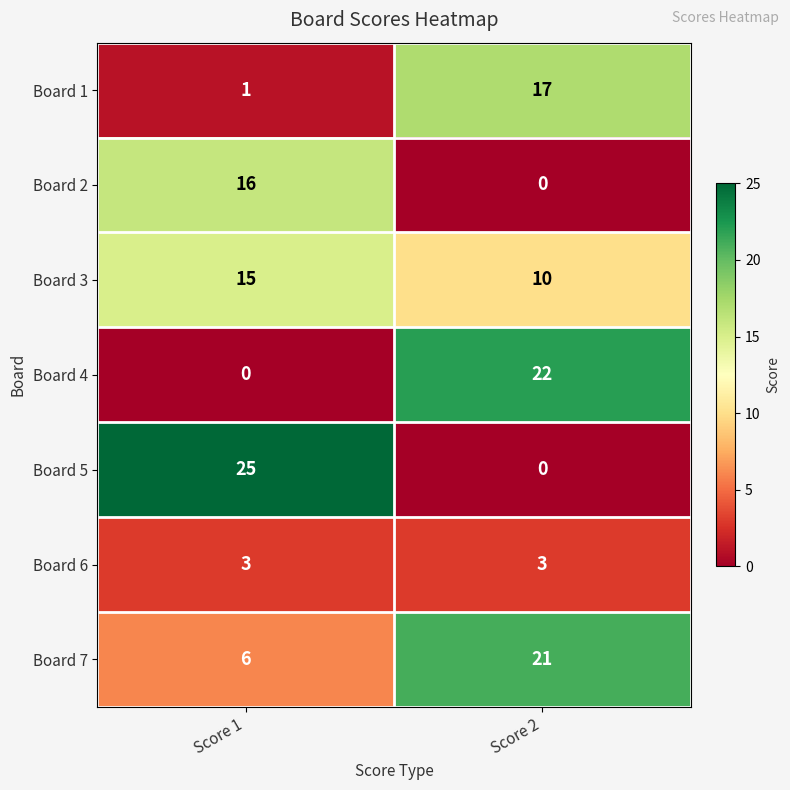

At which category does the chart reach its peak across all series?

Score 1